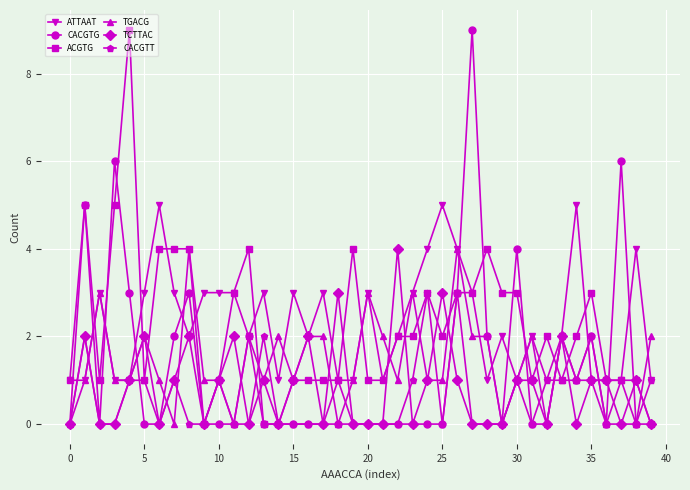

What is the maximum value shown in the chart?

9